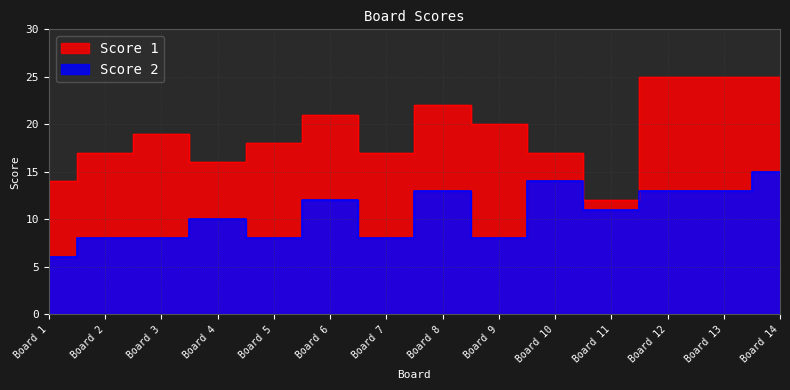

What is the sum of the Score 1 values at Board 6 and Board 7?

38